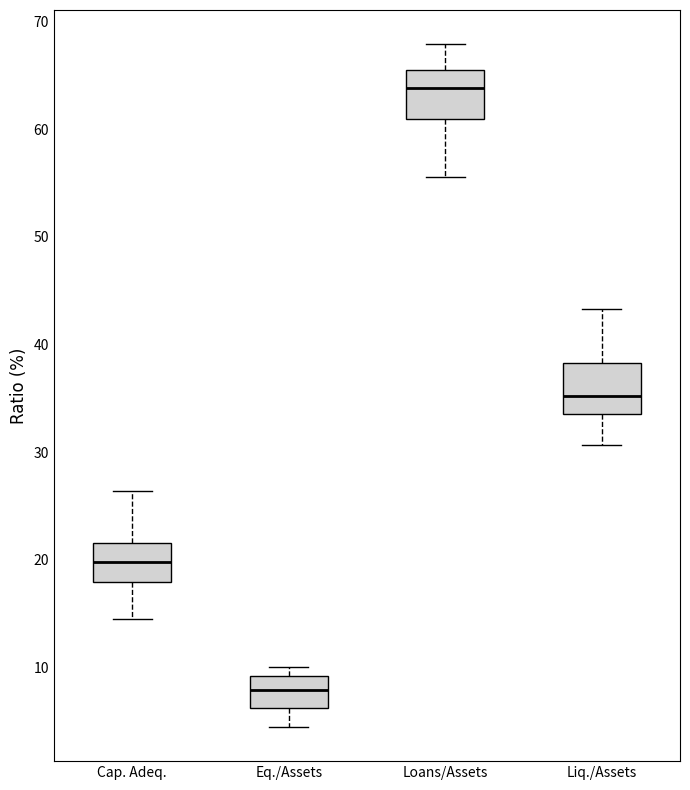

Reading left to right, read every box against the y-axis: the position of its median line, the range the box covers, and the ends of its whiskers. The values are not printed on the chart, so give them approximately, as read against the axis.

Cap. Adeq.: median 20, box 18 to 22, whiskers 14 to 26
Eq./Assets: median 8, box 6 to 9, whiskers 4 to 10
Loans/Assets: median 64, box 61 to 66, whiskers 56 to 68
Liq./Assets: median 35, box 34 to 38, whiskers 31 to 43